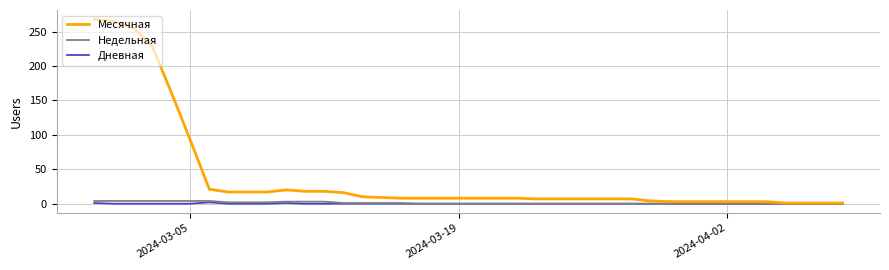

What is the greatest value displayed?

268